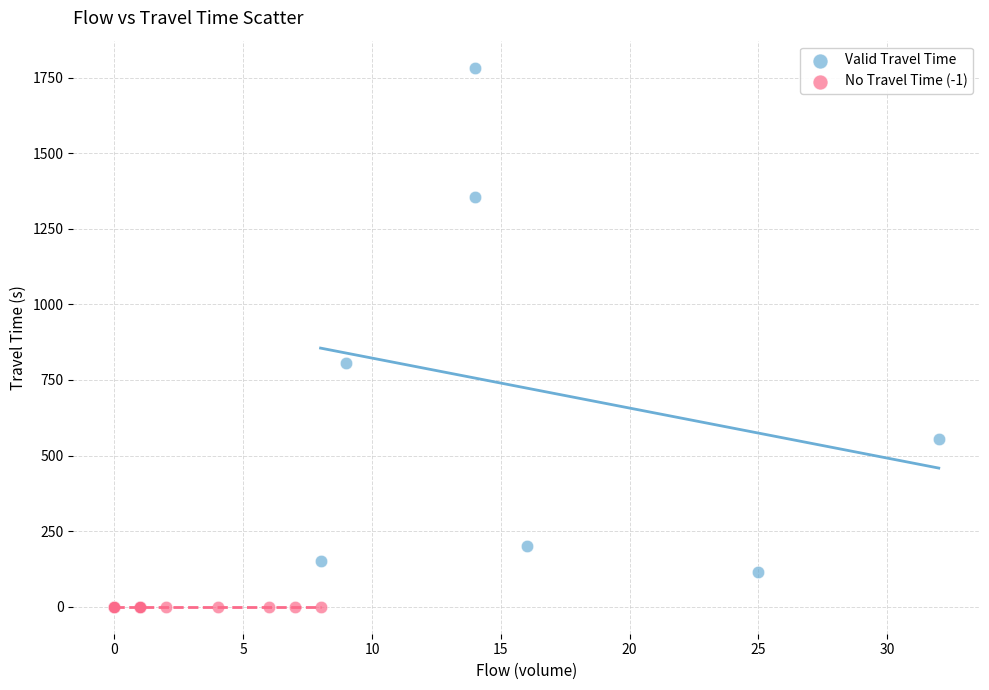

Which series reaches the minimum Y coordinate?

No Travel Time (-1)